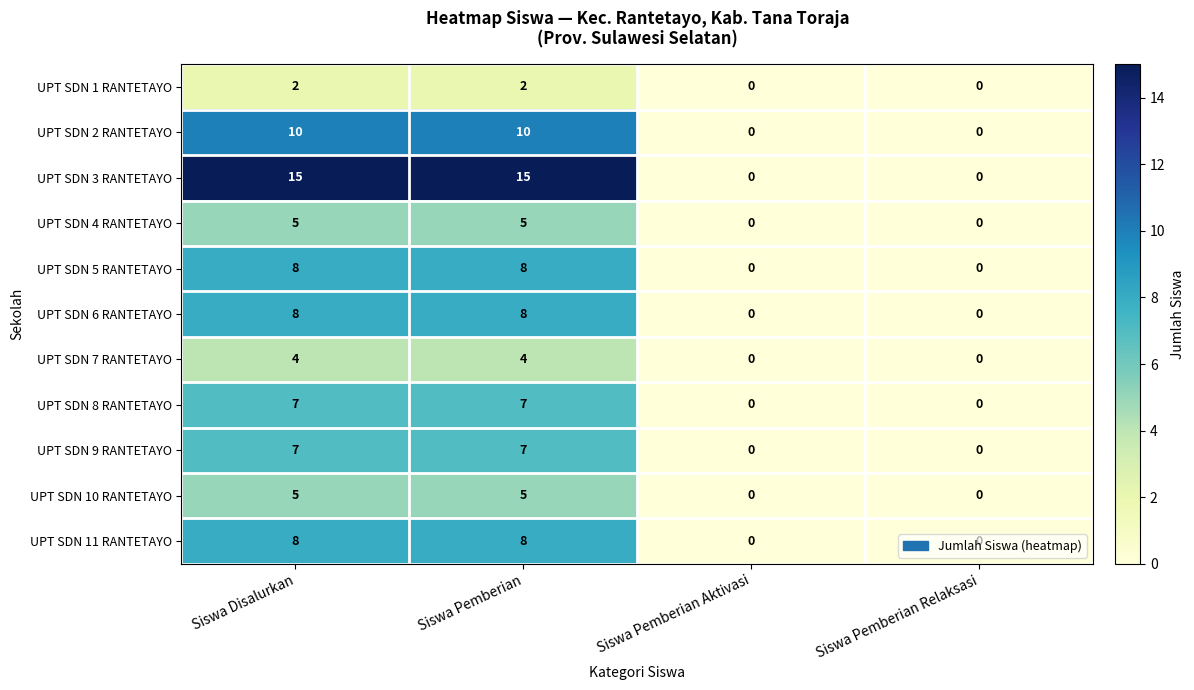

Is it true that UPT SDN 11 RANTETAYO equals 0 at Siswa Pemberian Relaksasi?

True